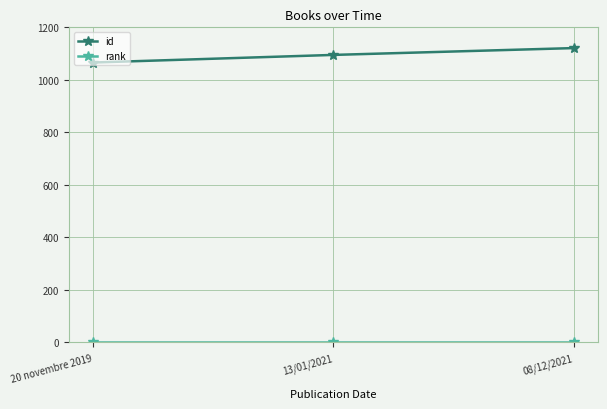

Is it true that id equals 1711 at 13/01/2021?

False